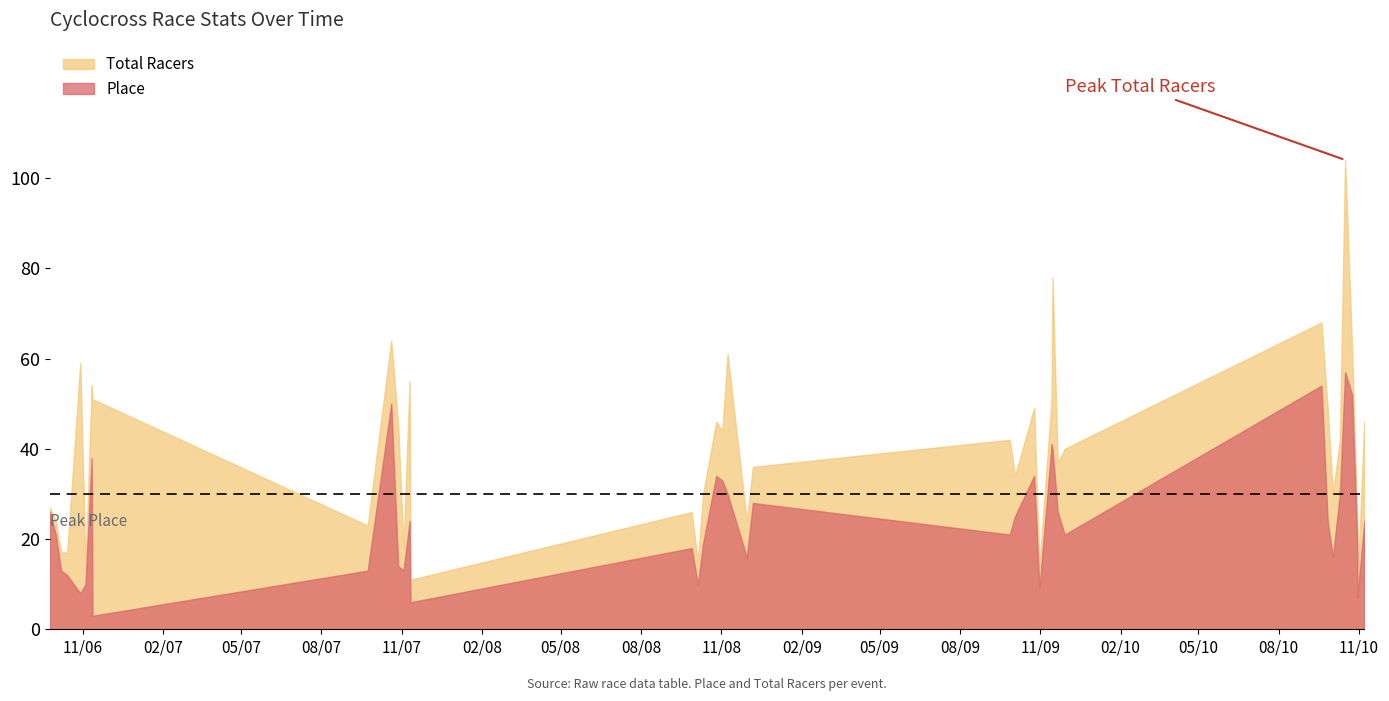

What is the value of the place point at the 32nd from the left?

24